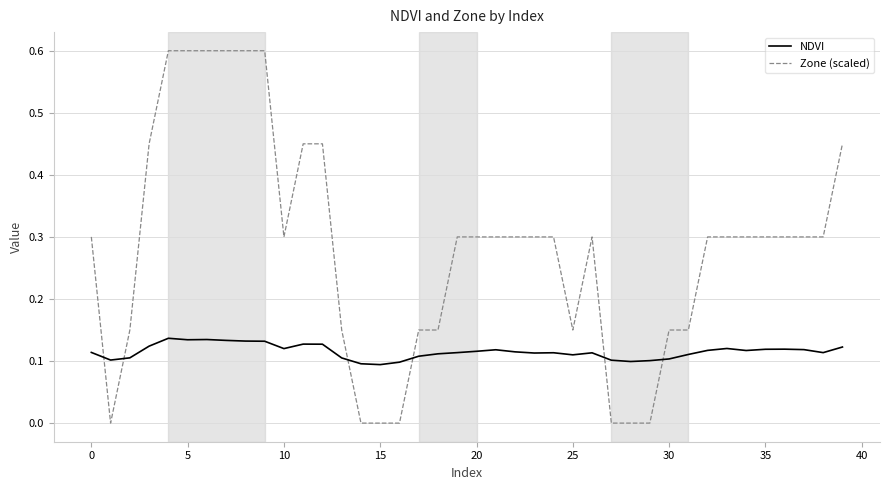

At how many categories does at least one series exceed 0?

40